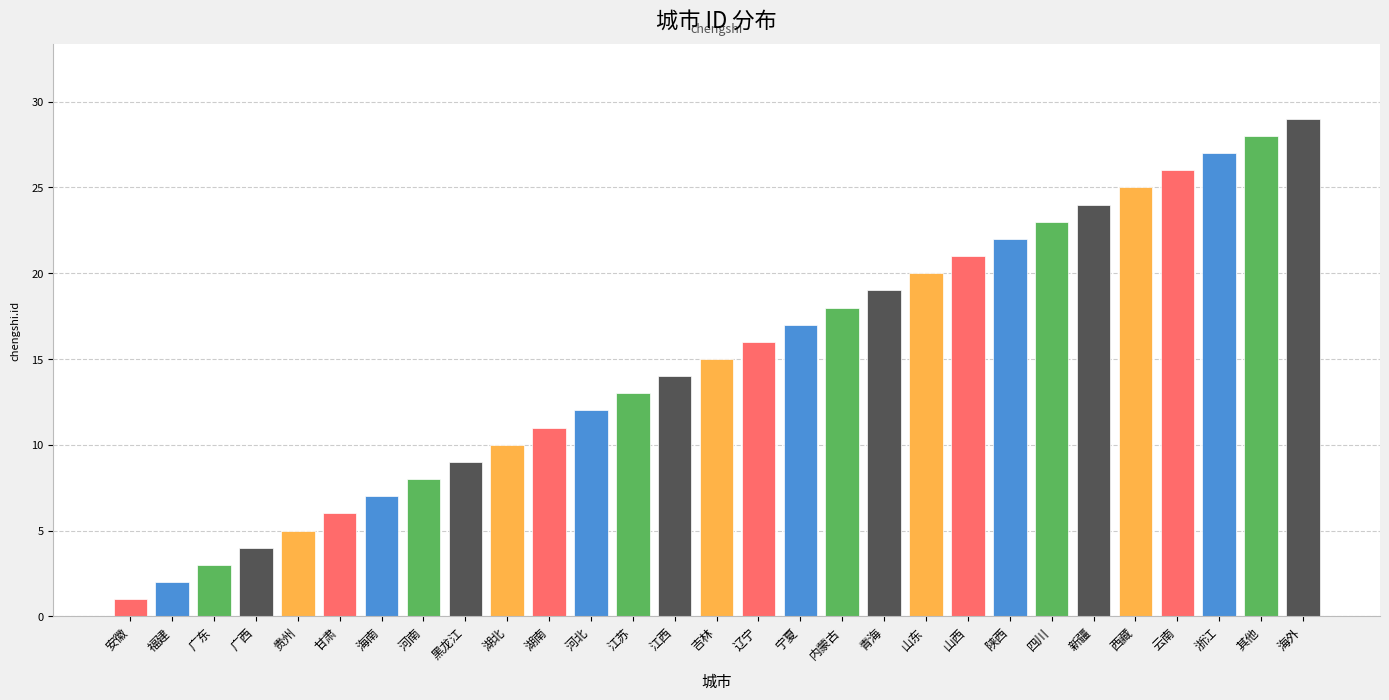

How many bars are there in total?

29